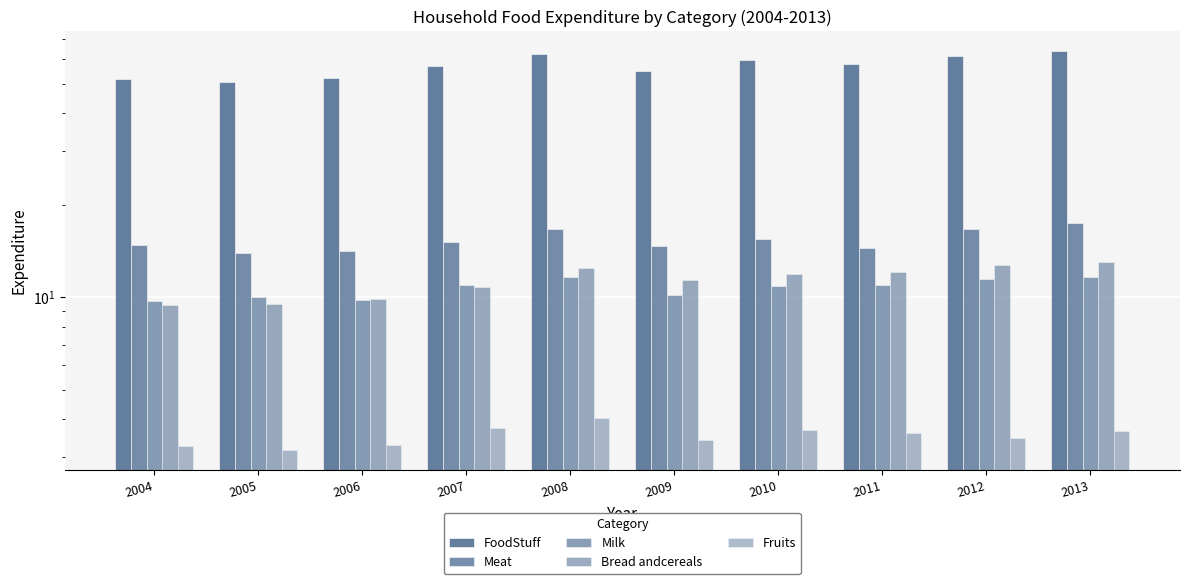

What is the value of the Fruits bar at the 6th from the left?

3.4